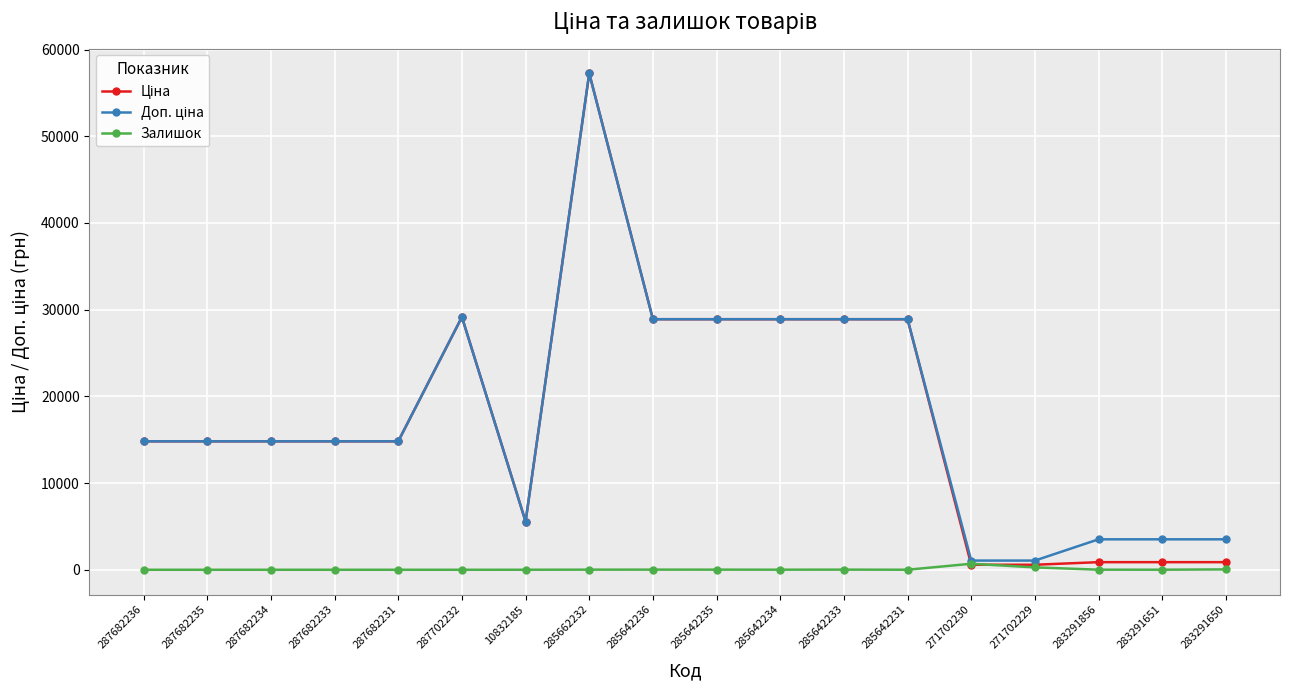

Which category has the highest value across all series?

285662232